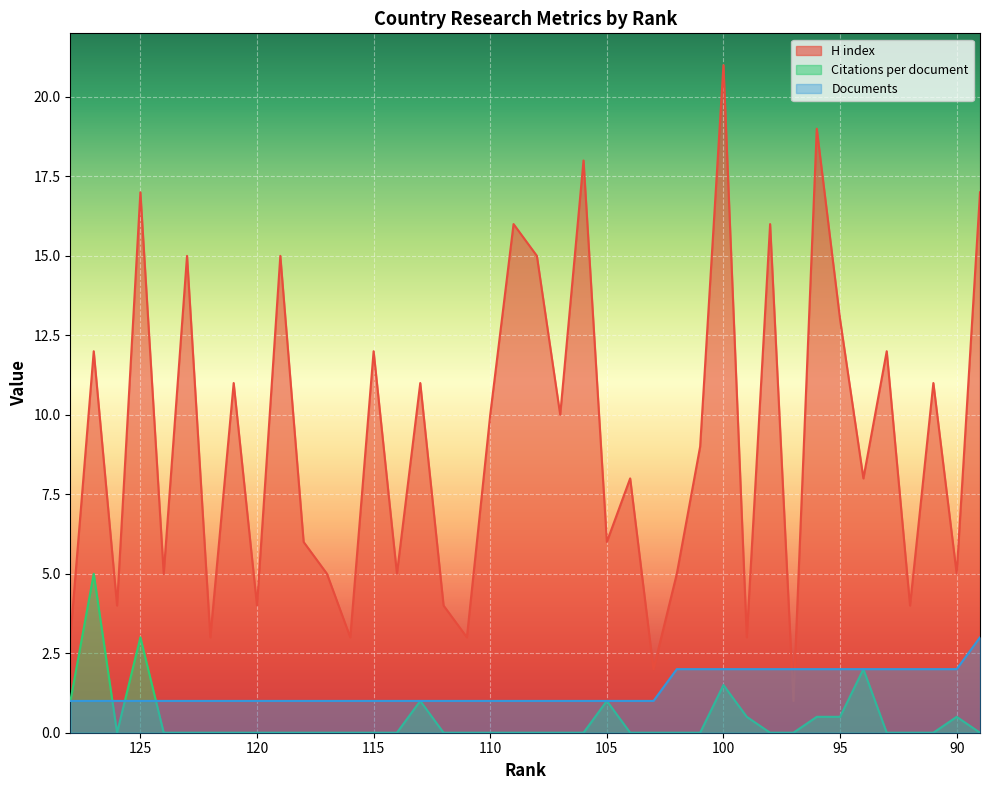

What is the difference between the maximum and minimum values in the Citations per document series?

5.0